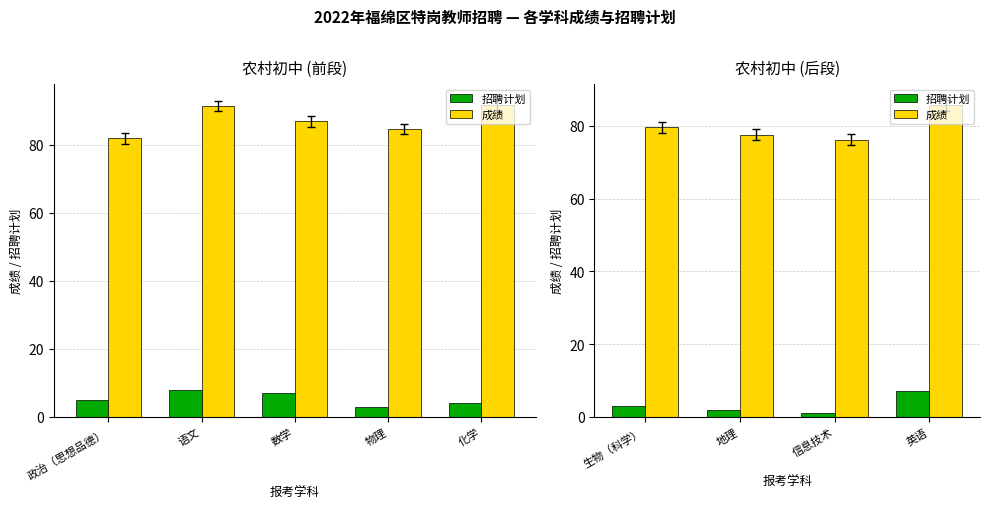

Is it true that 招聘计划 equals 1.2 at 生物（科学）?

False